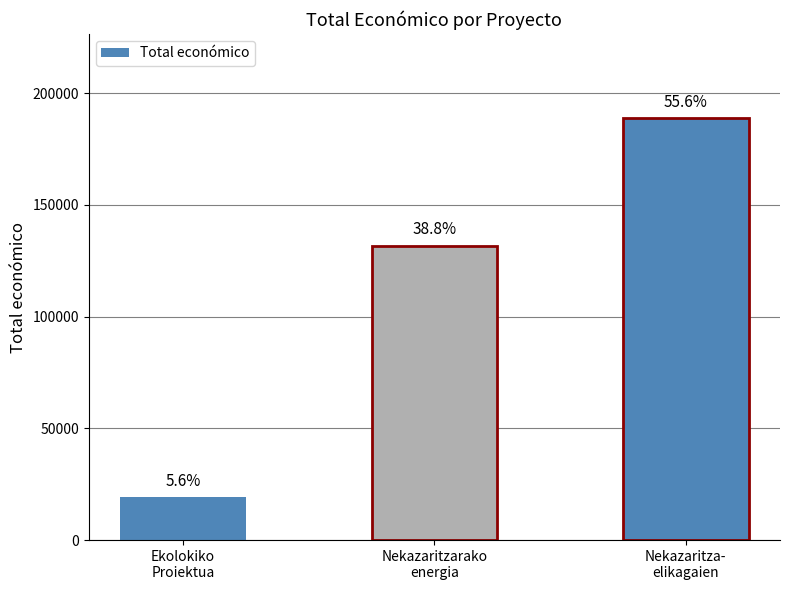

List the labels in order of value, smallest first.

Ekolokiko
Proiektua, Nekazaritzarako
energia, Nekazaritza-
elikagaien